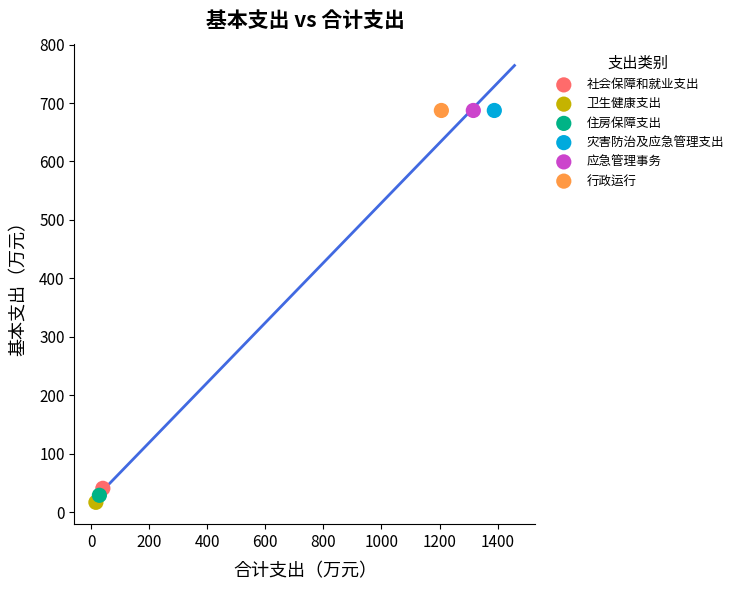

What are all the series names shown in the legend?

社会保障和就业支出, 卫生健康支出, 住房保障支出, 灾害防治及应急管理支出, 应急管理事务, 行政运行